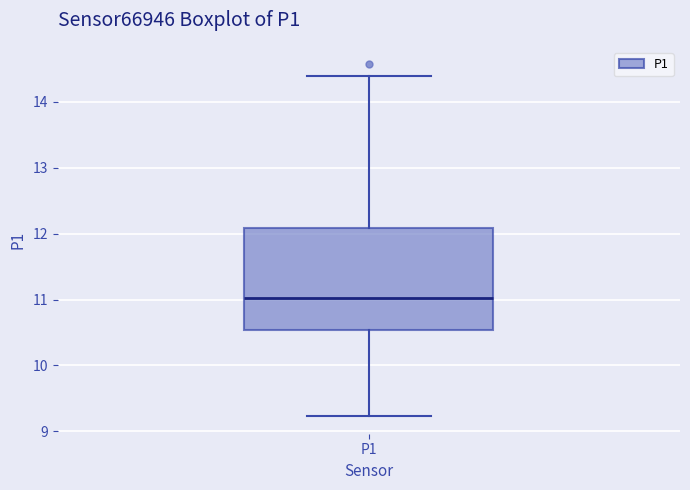

Where is the lower edge of the box for P1 on the y-axis? The values are not printed on the chart, so give them approximately, as read against the axis.

10.5